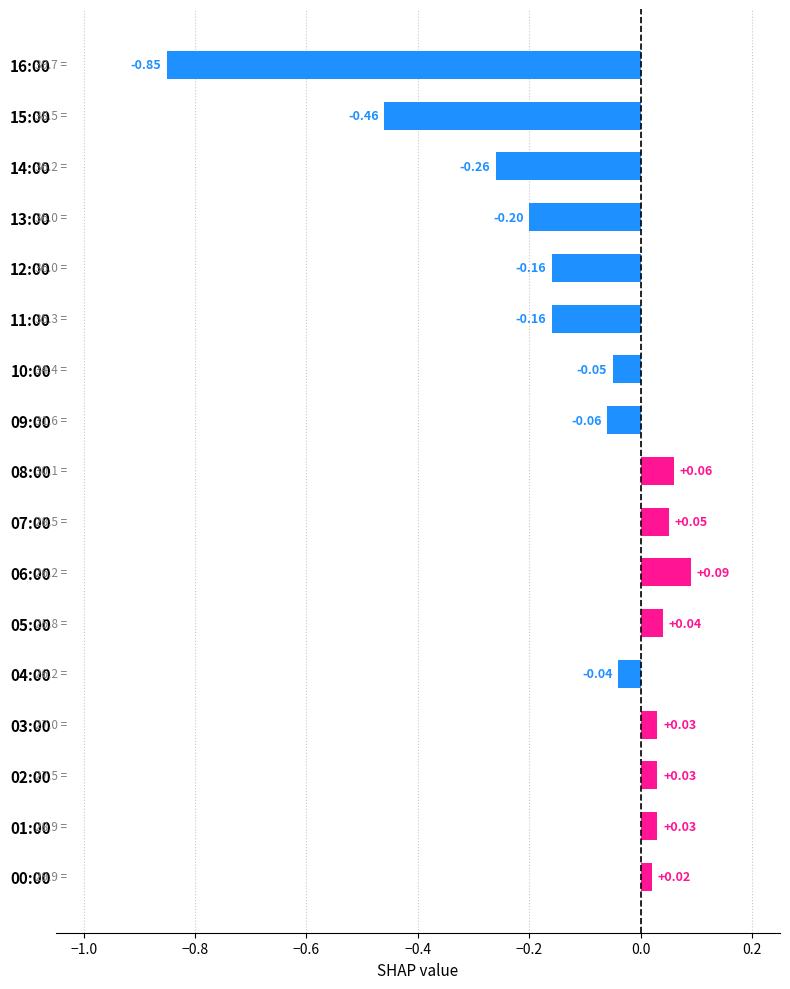

What is the difference between the maximum and minimum values?

0.9